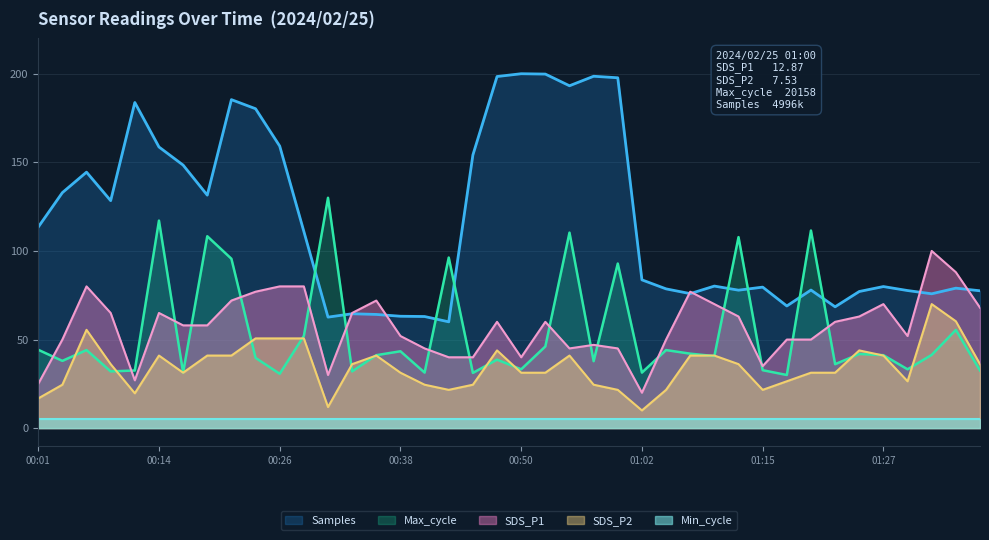

List the series in order of their peak value, highest first.

Samples, Max_cycle, SDS_P1, SDS_P2, Min_cycle